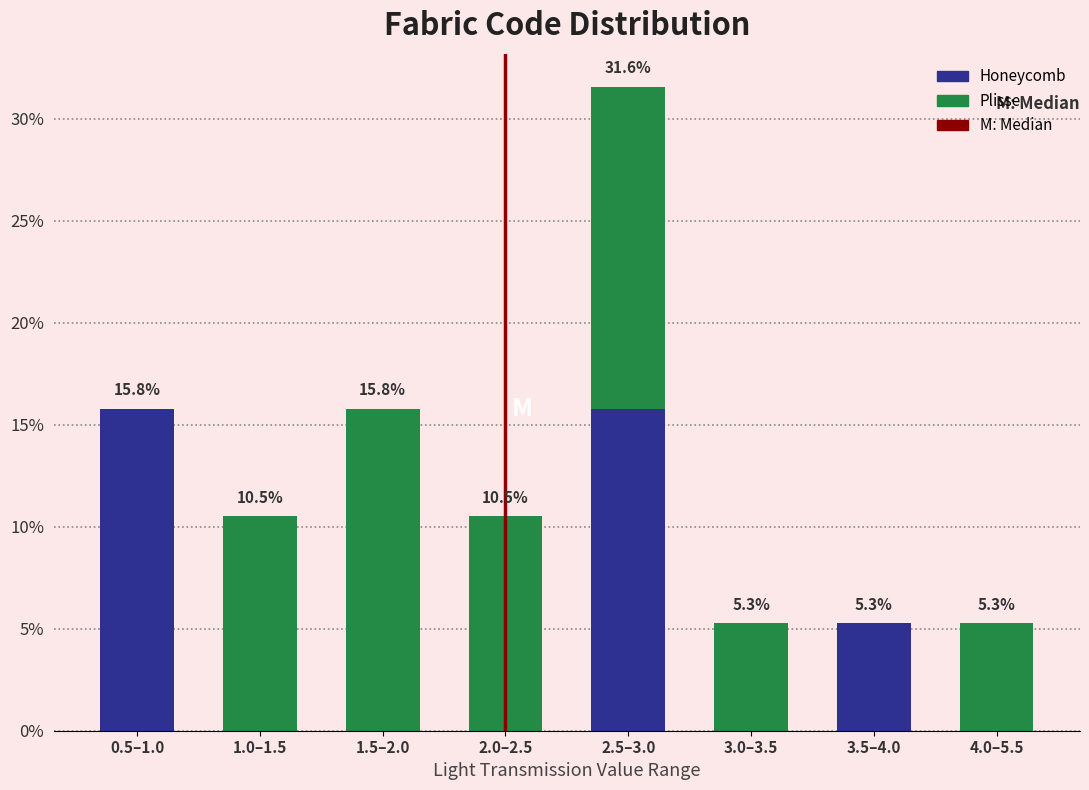

Reading left to right, transcribe the values for Honeycomb.

0.5–1.0=15.8	1.0–1.5=0.0	1.5–2.0=0.0	2.0–2.5=0.0	2.5–3.0=15.8	3.0–3.5=0.0	3.5–4.0=5.3	4.0–5.5=0.0